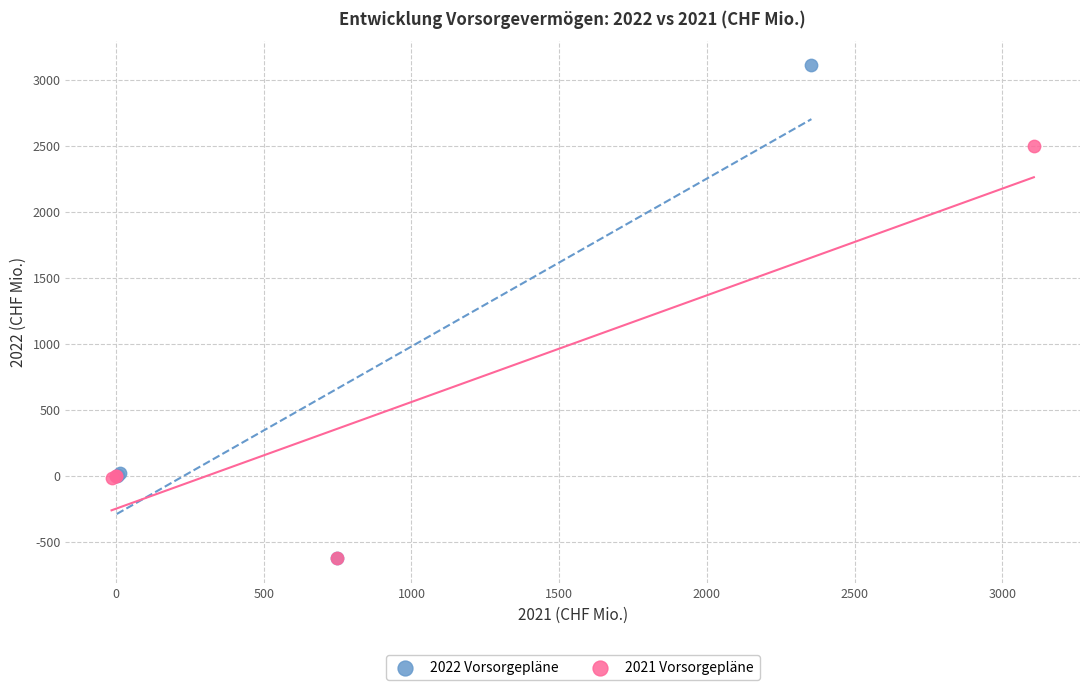

Which series has the widest spread of Y values?

2022 Vorsorgepläne